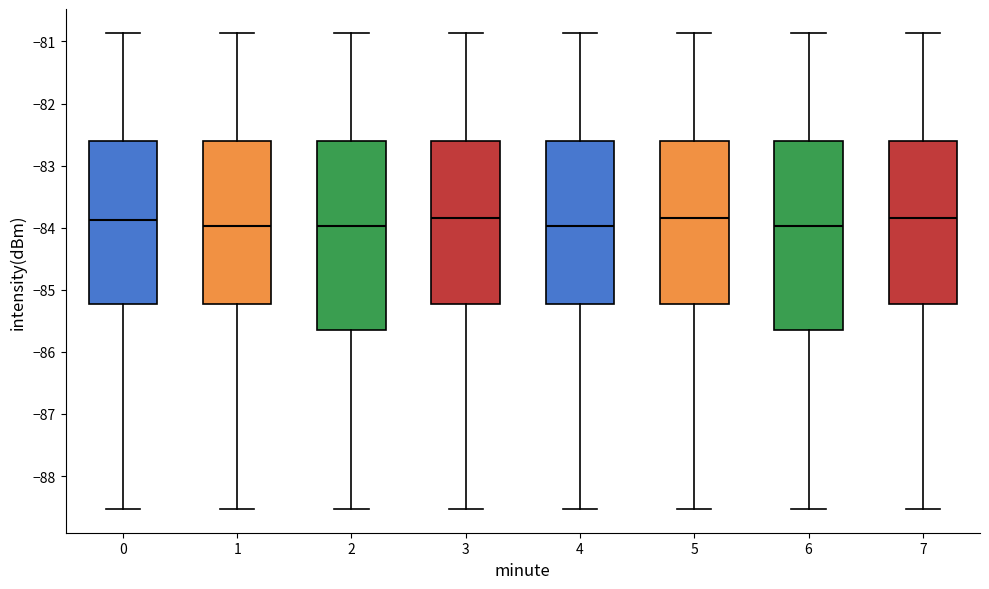

Reading left to right, read every box against the y-axis: the position of its median line, the range the box covers, and the ends of its whiskers. The values are not printed on the chart, so give them approximately, as read against the axis.

0: median -83.9, box -85.2 to -82.6, whiskers -88.5 to -80.9
1: median -84.0, box -85.2 to -82.6, whiskers -88.5 to -80.9
2: median -84.0, box -85.7 to -82.6, whiskers -88.5 to -80.9
3: median -83.8, box -85.2 to -82.6, whiskers -88.5 to -80.9
4: median -84.0, box -85.2 to -82.6, whiskers -88.5 to -80.9
5: median -83.8, box -85.2 to -82.6, whiskers -88.5 to -80.9
6: median -84.0, box -85.7 to -82.6, whiskers -88.5 to -80.9
7: median -83.8, box -85.2 to -82.6, whiskers -88.5 to -80.9